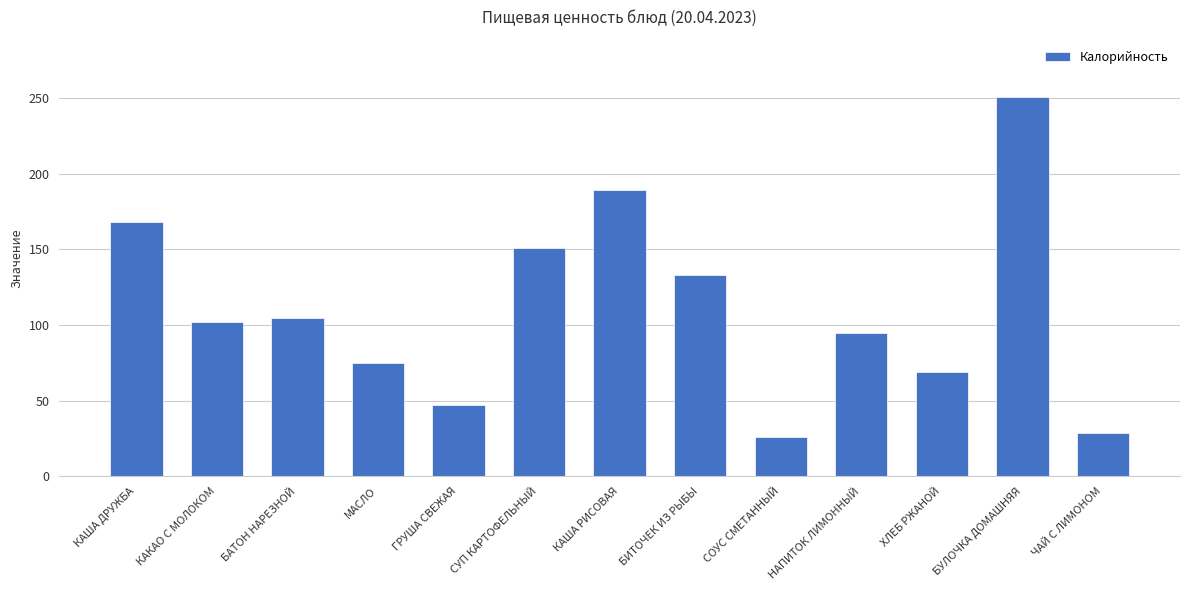

Which has a higher value, МАСЛО or БИТОЧЕК ИЗ РЫБЫ?

БИТОЧЕК ИЗ РЫБЫ